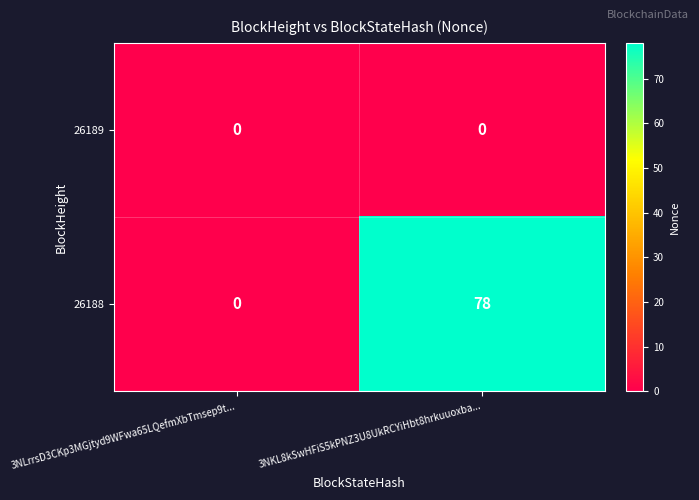

What is the difference between the highest and lowest values at 3NKL8kSwHFiS5kPNZ3U8UkRCYiHbt8hrkuuoxba...?

78